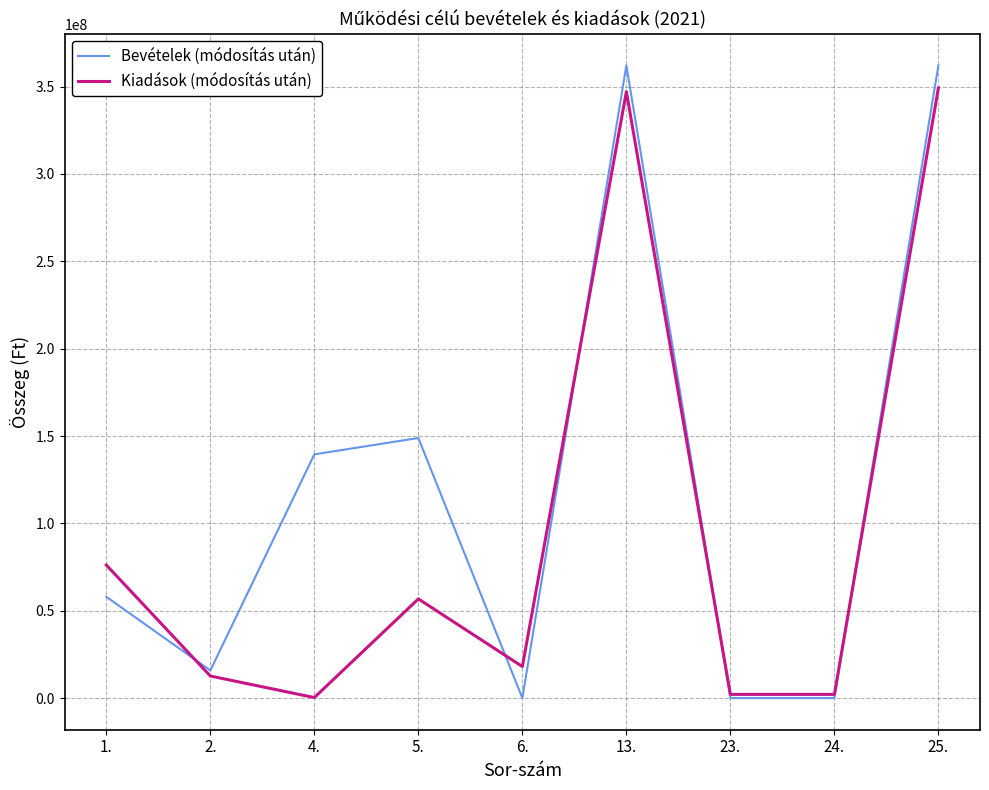

Where is Bevételek (módosítás után) nearest to the value 181056928?

5.